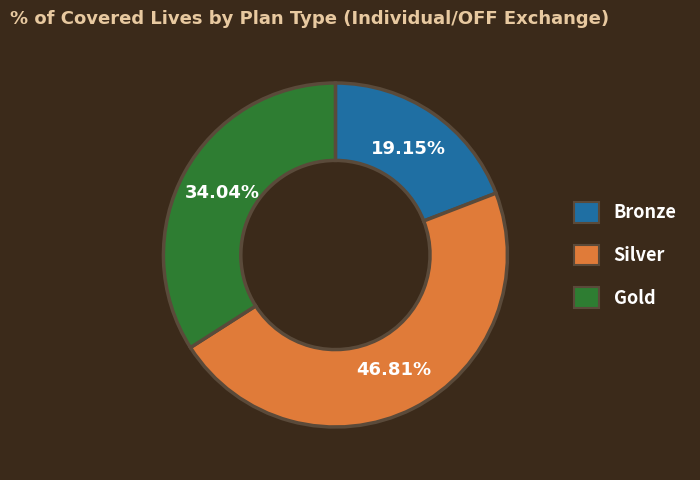

Is there a majority slice in this chart?

No